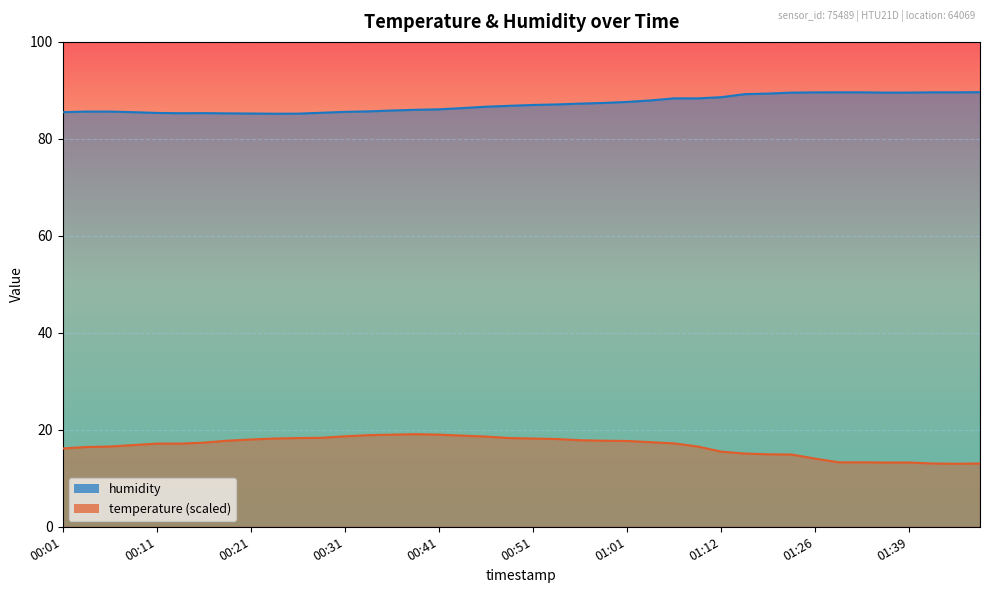

Reading left to right, extract all data points from this chart.

temperature: 00:01=16.2	00:03=16.4	00:06=16.5	00:08=16.9	00:11=17.1	00:13=17.1	00:16=17.3	00:18=17.8	00:21=18.0	00:23=18.2	00:26=18.3	00:28=18.4	00:31=18.7	00:33=18.9	00:36=19.0	00:38=19.1	00:41=19.0	00:43=18.8	00:46=18.6	00:48=18.3	00:51=18.2	00:54=18.1	00:56=17.9	00:59=17.8	01:01=17.7	01:03=17.4	01:06=17.2	01:09=16.5	01:12=15.5	01:15=15.1	01:17=14.9	01:20=14.9	01:26=14.0	01:31=13.3	01:34=13.3	01:36=13.2	01:39=13.2	01:41=13.0	01:44=13.0	01:46=13.0
humidity: 00:01=85.5	00:03=85.6	00:06=85.6	00:08=85.5	00:11=85.3	00:13=85.3	00:16=85.3	00:18=85.3	00:21=85.2	00:23=85.2	00:26=85.2	00:28=85.4	00:31=85.6	00:33=85.7	00:36=85.8	00:38=86.0	00:41=86.1	00:43=86.3	00:46=86.6	00:48=86.8	00:51=87.0	00:54=87.1	00:56=87.3	00:59=87.4	01:01=87.6	01:03=87.9	01:06=88.4	01:09=88.3	01:12=88.6	01:15=89.2	01:17=89.3	01:20=89.5	01:26=89.6	01:31=89.6	01:34=89.6	01:36=89.5	01:39=89.5	01:41=89.6	01:44=89.6	01:46=89.6